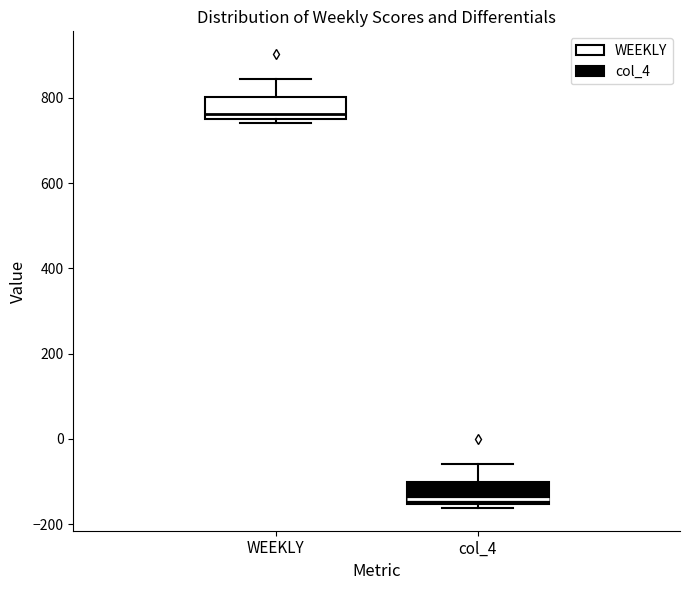

Reading left to right, transcribe this box plot: for each box, give where its median line is, the range the box spans, and where its two whiskers end, as read against the y-axis. The values are not printed on the chart, so give them approximately, as read against the axis.

WEEKLY: median 760 (just above the box's lower edge), box 760 to 800, whiskers 740 to 840
col_4: median -140, box -160 to -100, whiskers -160 (just below the box's lower edge) to -60